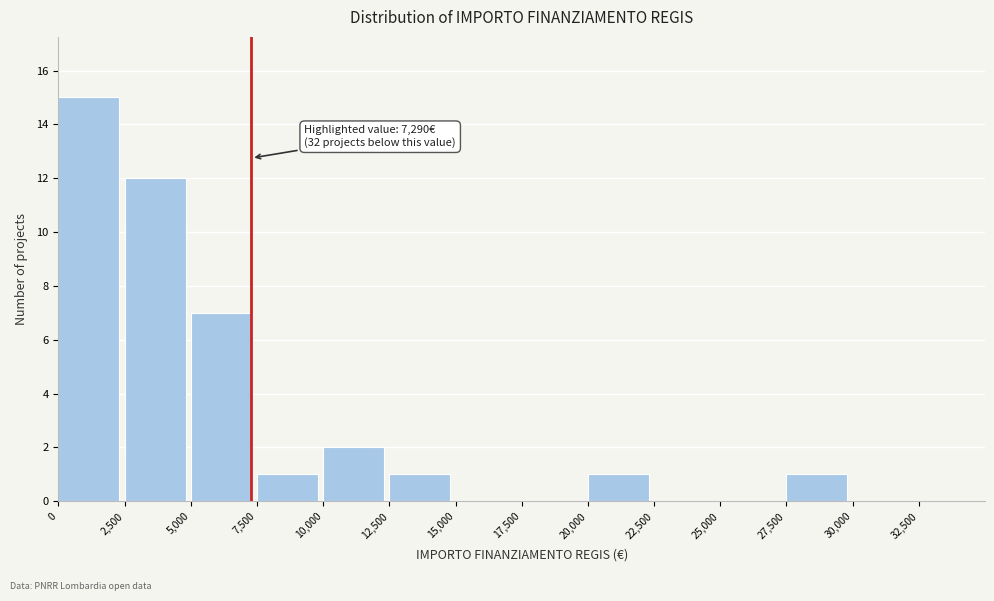

Over which range of the x-axis is the bar tallest?

0 to 2500